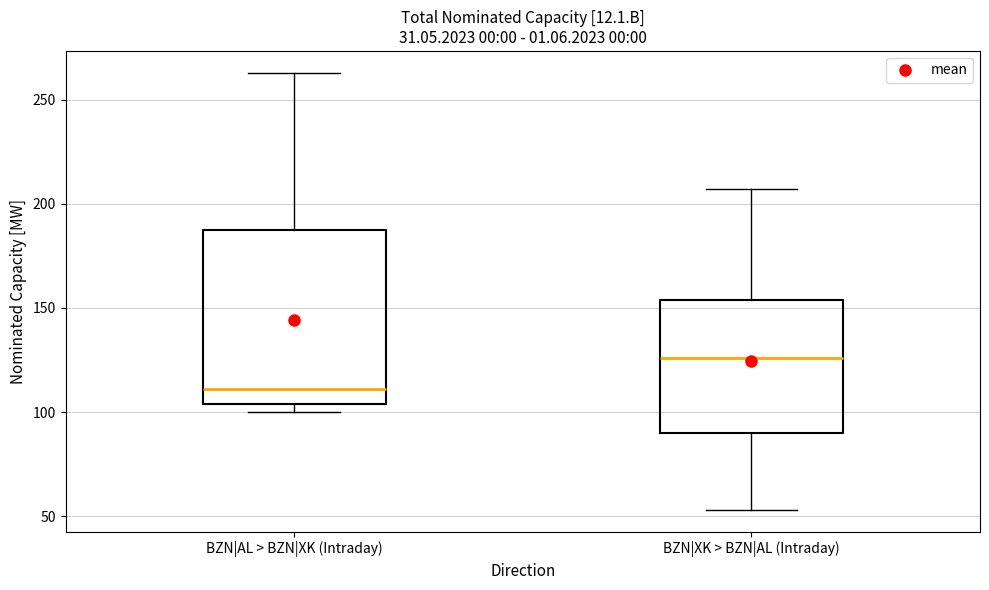

Where is the lower edge of the box for BZN|XK > BZN|AL (Intraday) on the y-axis? The values are not printed on the chart, so give them approximately, as read against the axis.

90